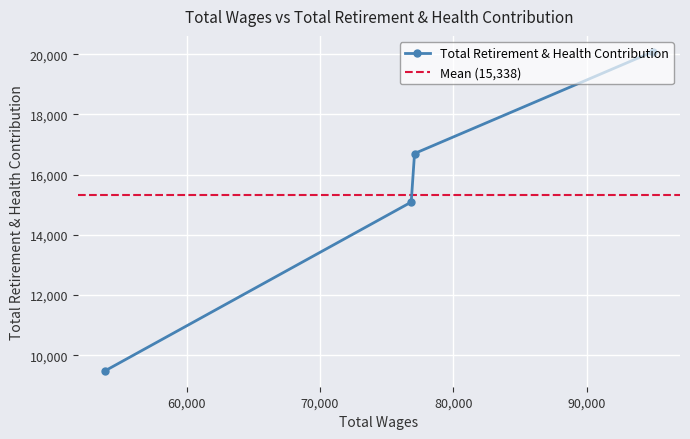

Rank the categories by value from highest to lowest.

94935.0, 77091.0, 76842.0, 53903.0